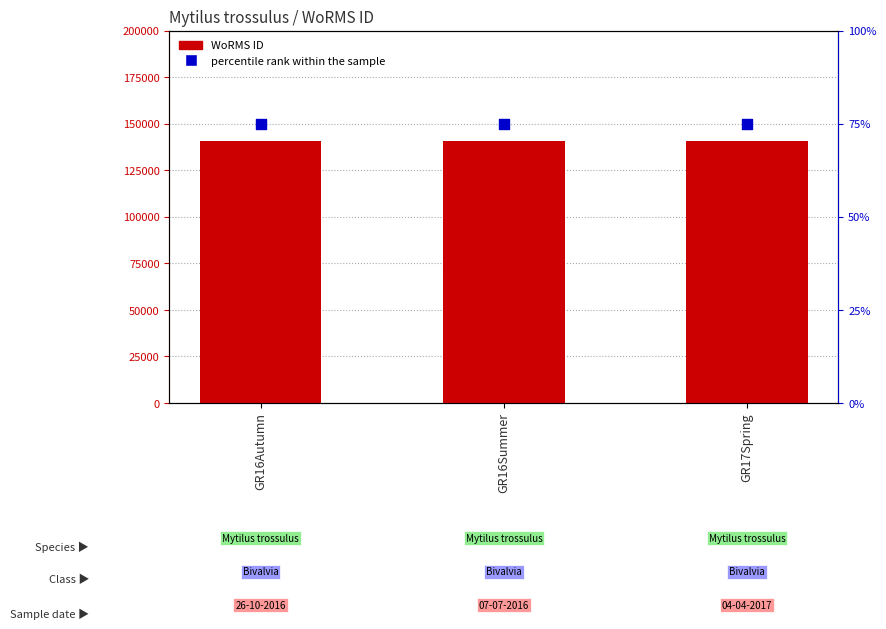

Which series has the largest total across all categories?

WoRMS ID